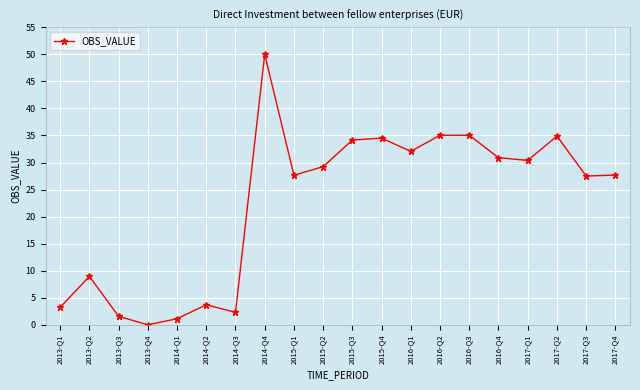

Where does the data first go above 29?

2014-Q4